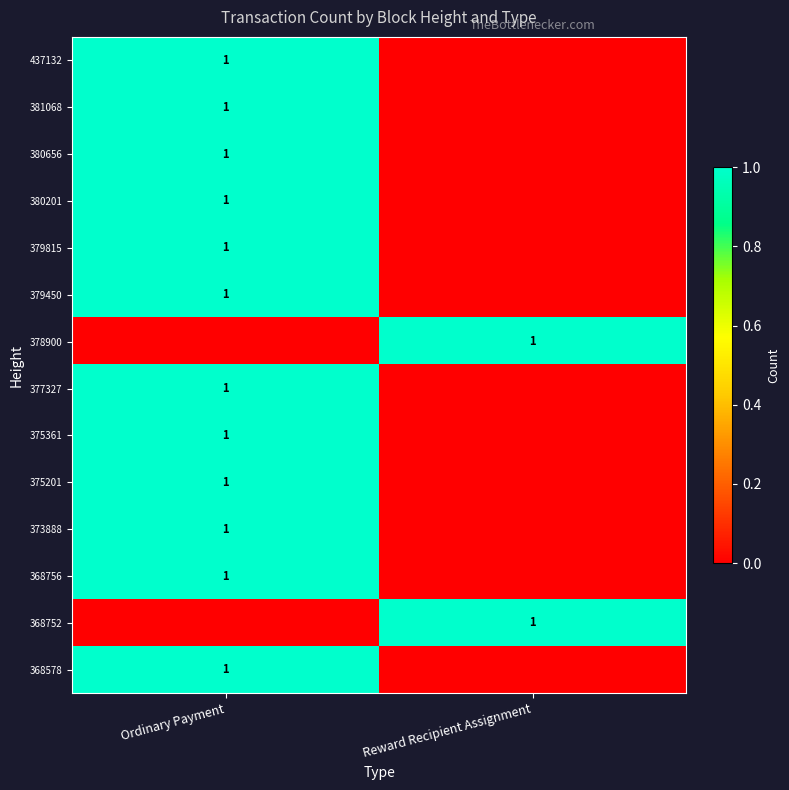

How many series are shown in this chart?

14